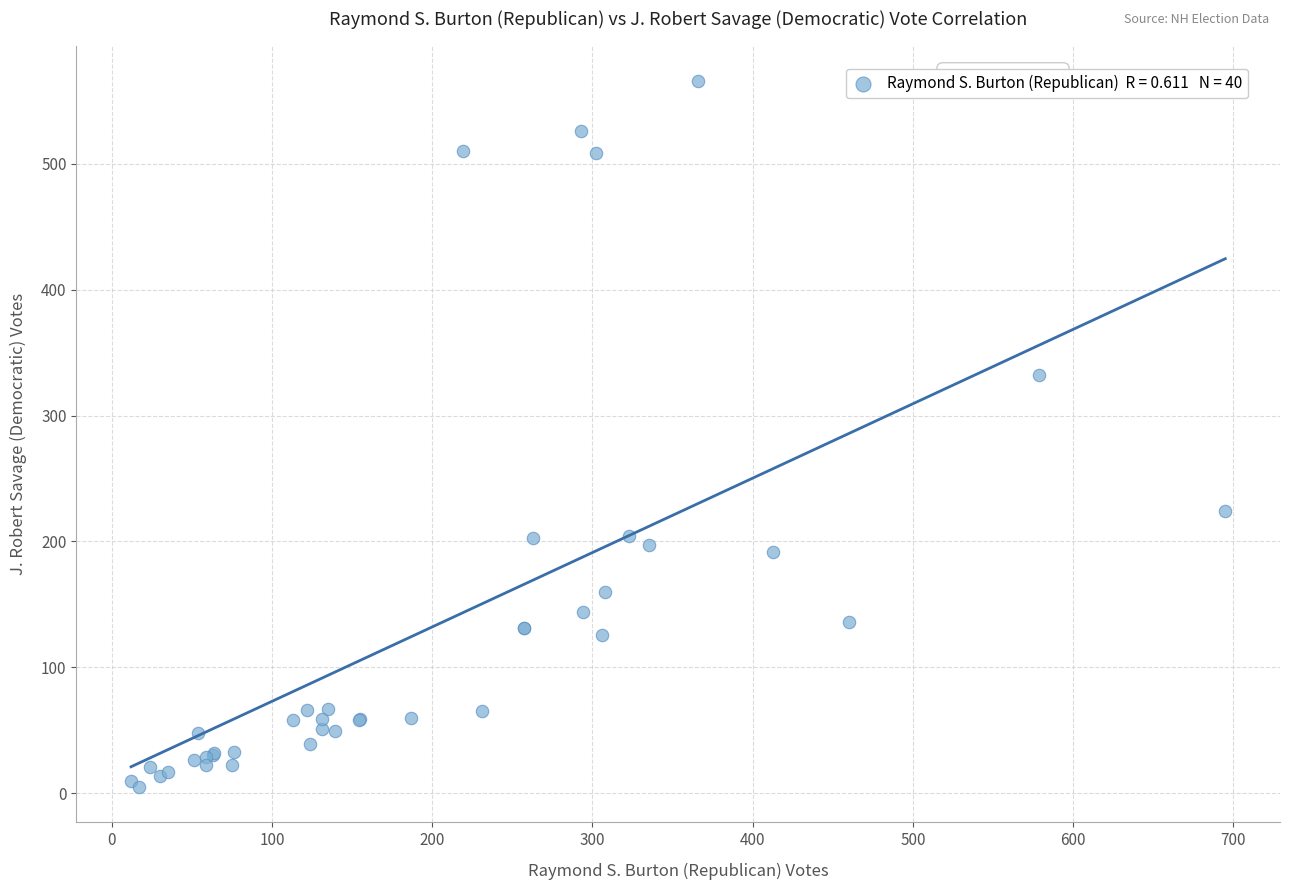

What Y value in the scatter plot is closest to 285?

332